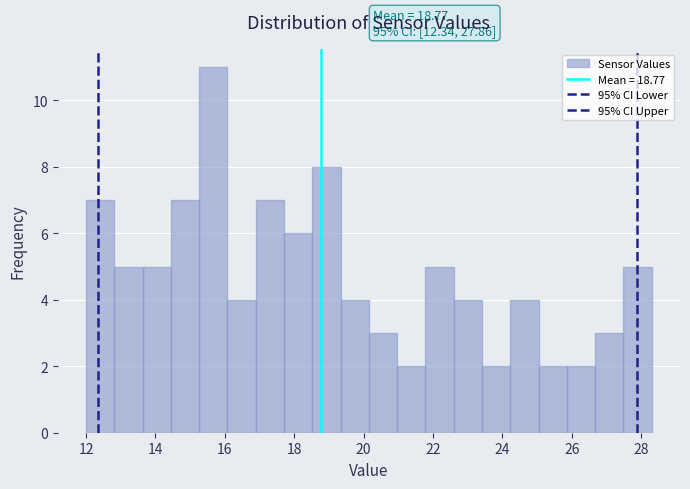

Which range on the x-axis has the tallest bar?

15.2 to 16.0